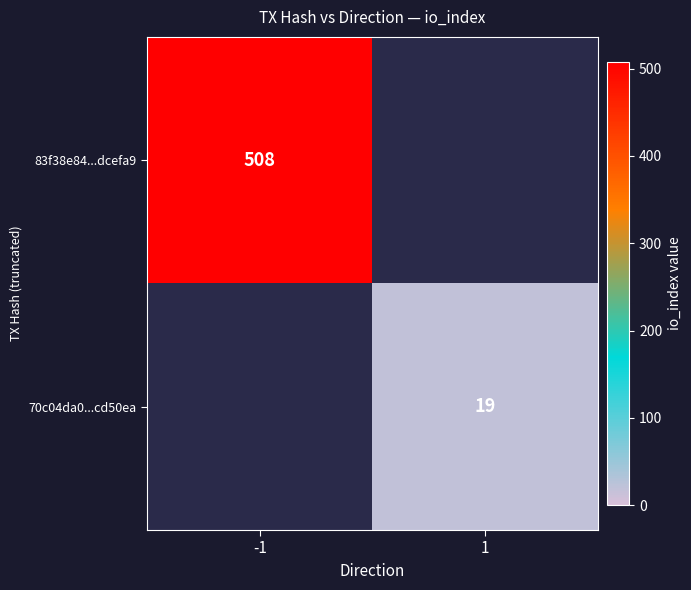

At how many categories does at least one series exceed 327?

1